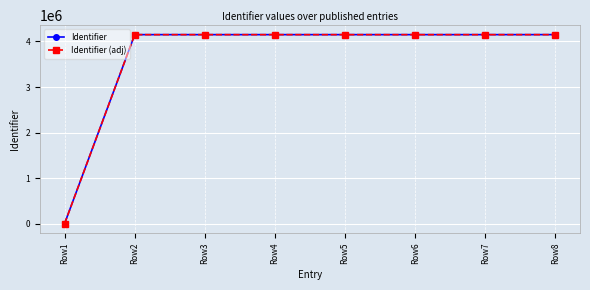

Between Row1 and Row8, which series saw the biggest shift?

Identifier